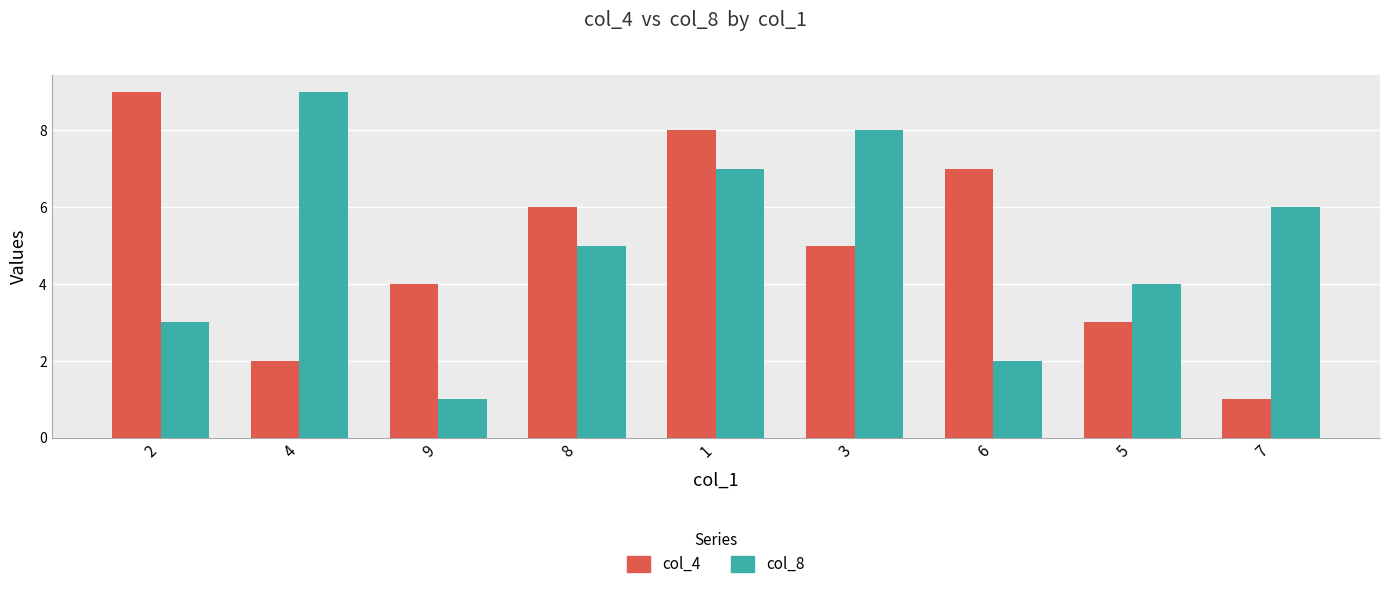

Rank the series at 2 from lowest to highest value.

col_8, col_4